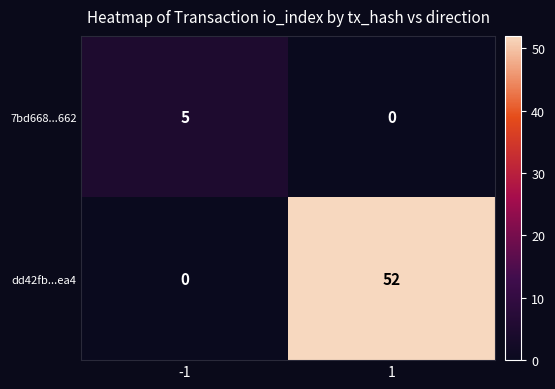

Rank the series at -1 from highest to lowest value.

7bd668...662, dd42fb...ea4